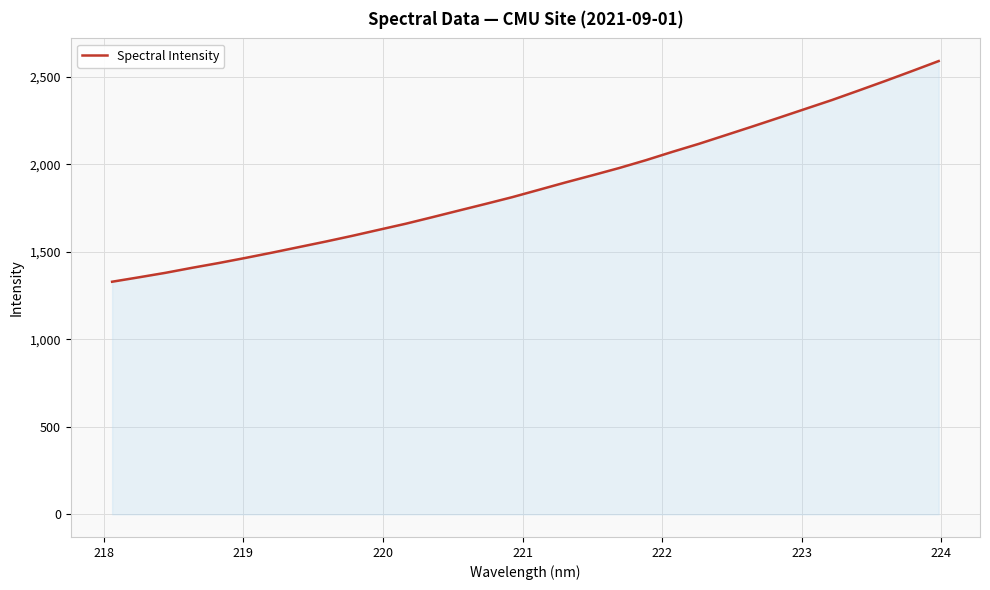

What is the maximum value shown in the chart?

2591.0